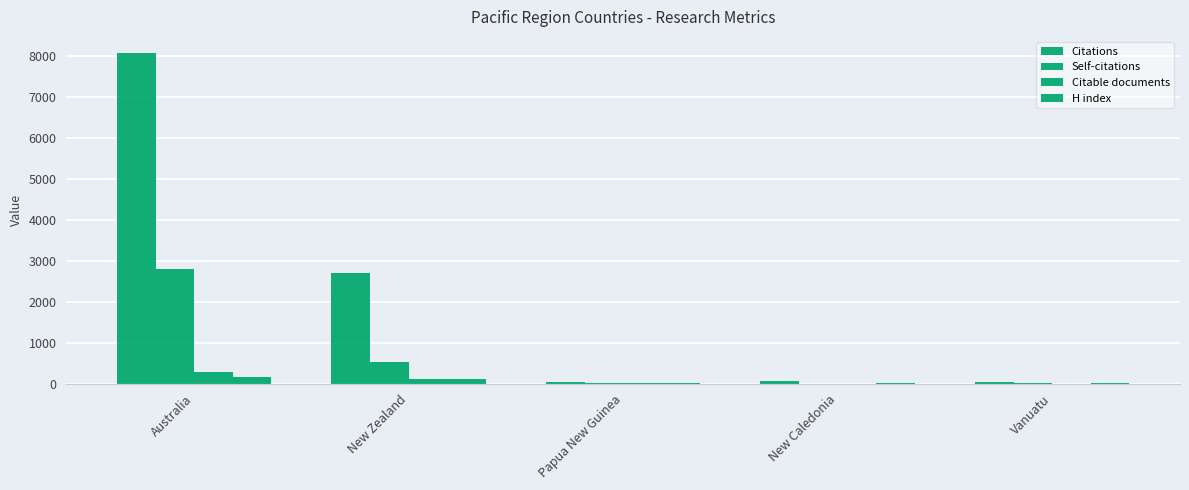

How many categories are shown in the chart?

5